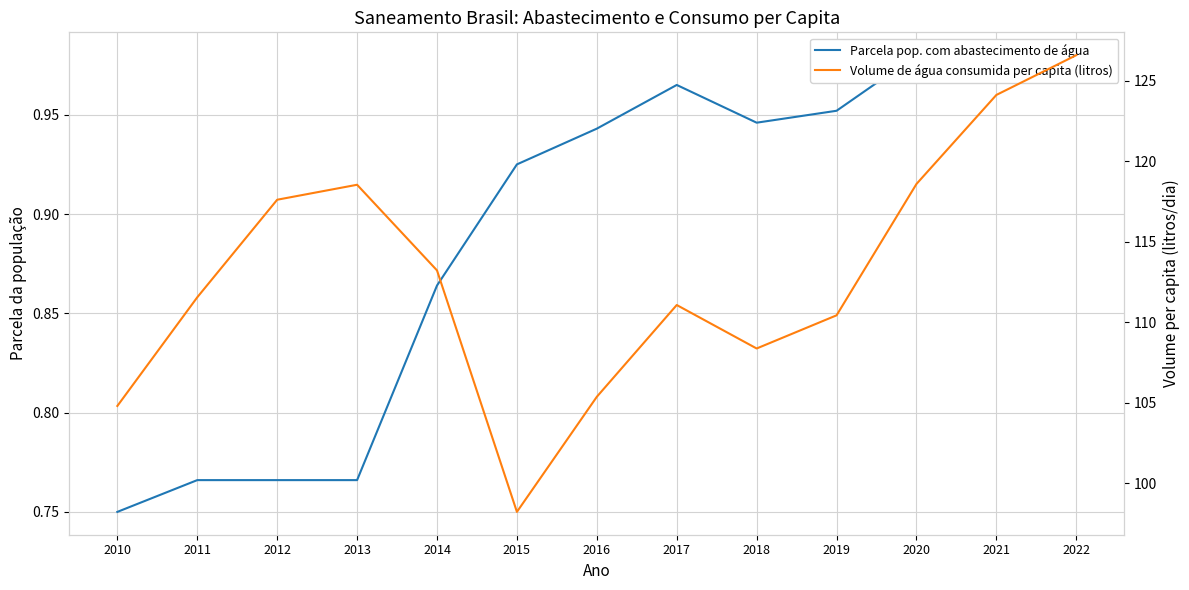

What are all the series names shown in the legend?

Parcela pop. com abastecimento de água, Volume de água consumida per capita (litros)